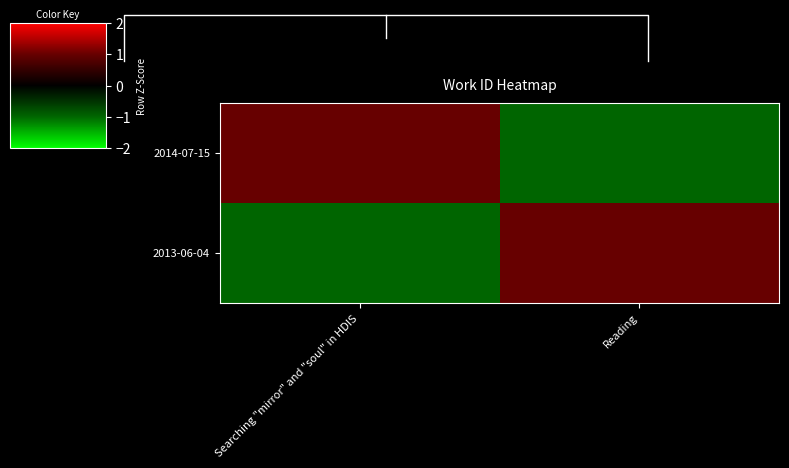

Reading right to left, extract all data points from this chart.

2014-07-15: Reading=-1	Searching "mirror" and "soul" in HDIS=1
2013-06-04: Reading=1	Searching "mirror" and "soul" in HDIS=-1